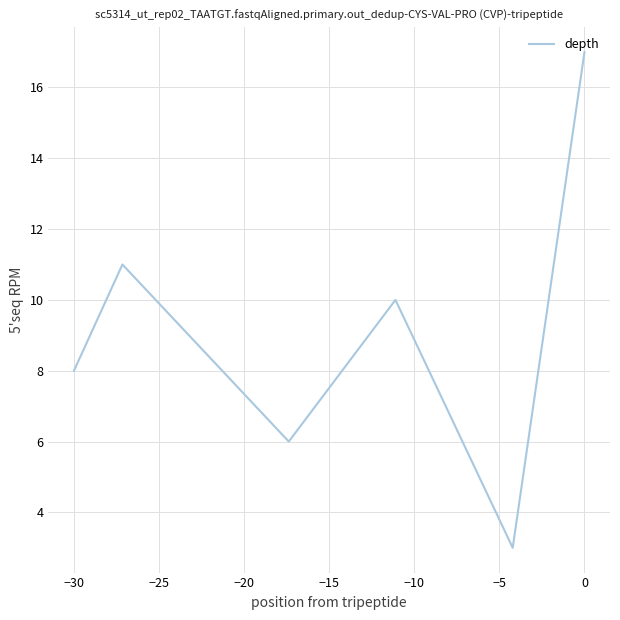

What is the smallest value displayed?

3